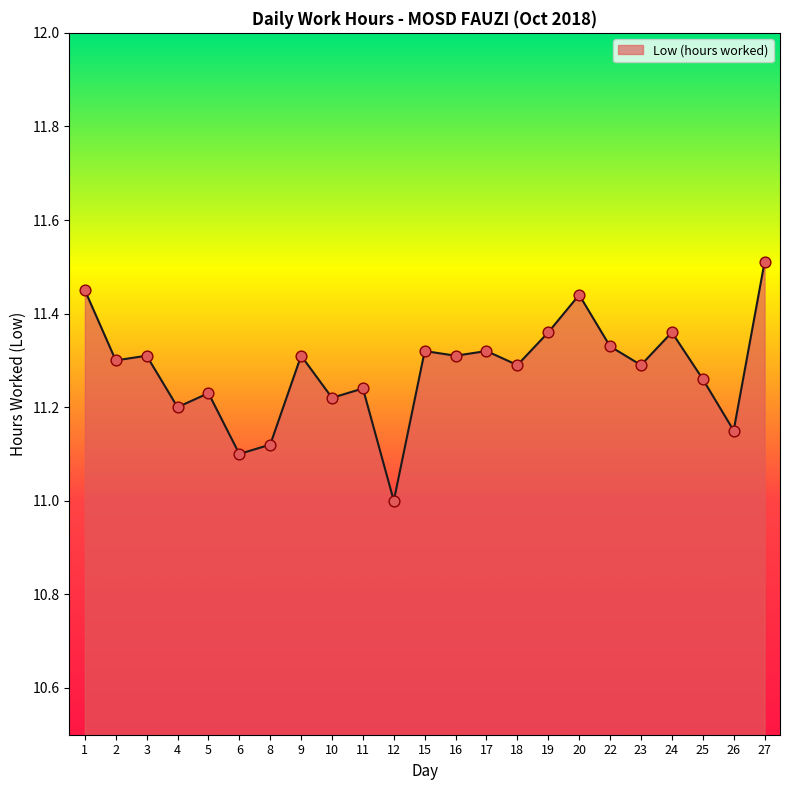

What is the change in value from 6 to 19?

+0.3